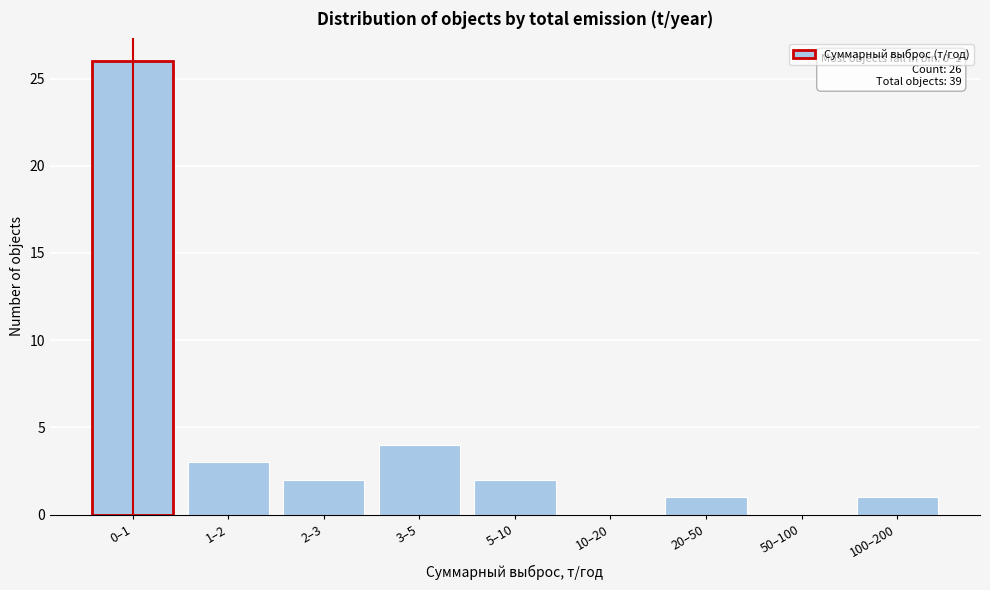

Reading left to right, extract all data points from this chart.

0–1=26	1–2=3	2–3=2	3–5=4	5–10=2	10–20=0	20–50=1	50–100=0	100–200=1